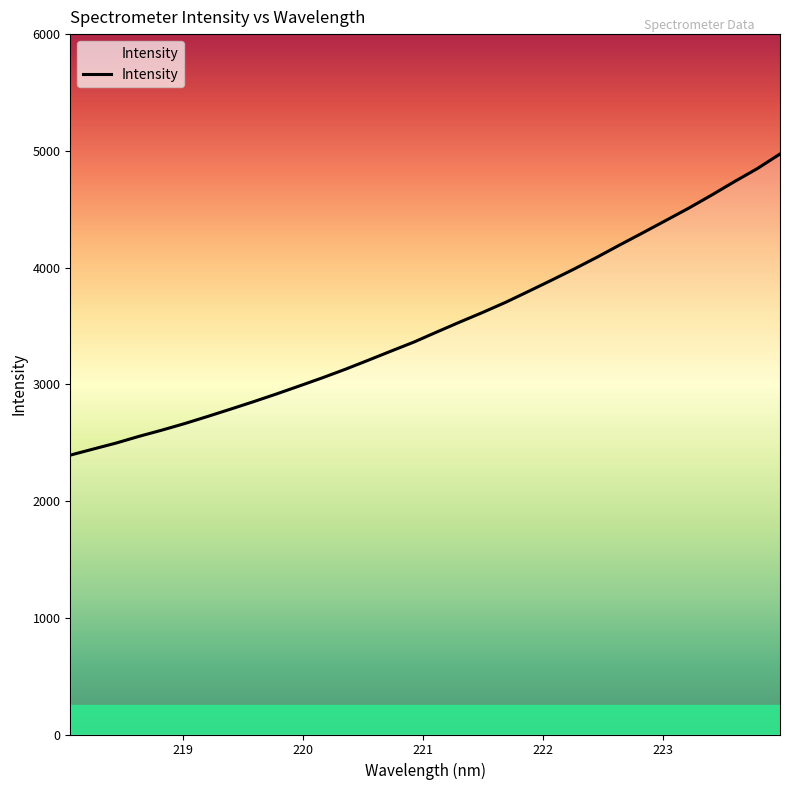

What is the maximum value shown in the chart?

4973.0